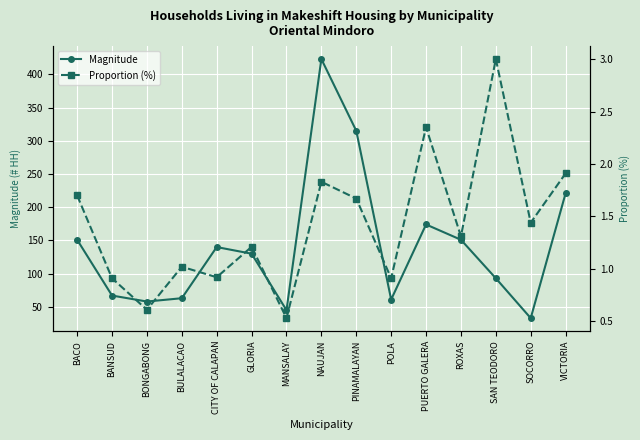

What is the label of the 1st point from the left?

BACO